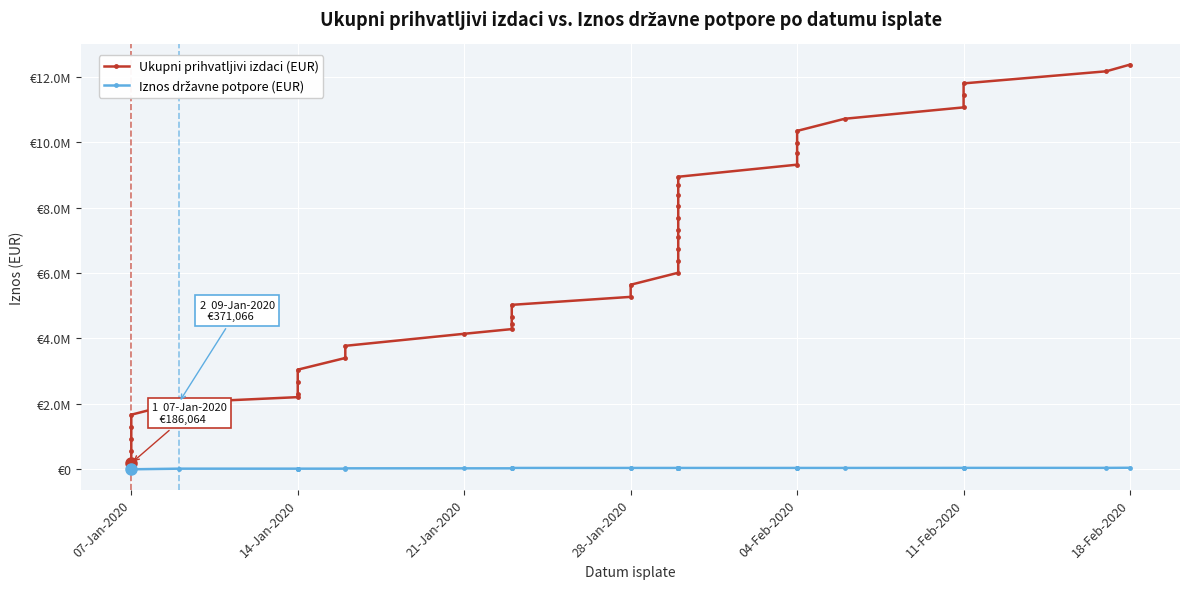

What is the difference between the maximum and second lowest values in the Ukupni prihvatljivi izdaci (EUR) series?

11819315.0